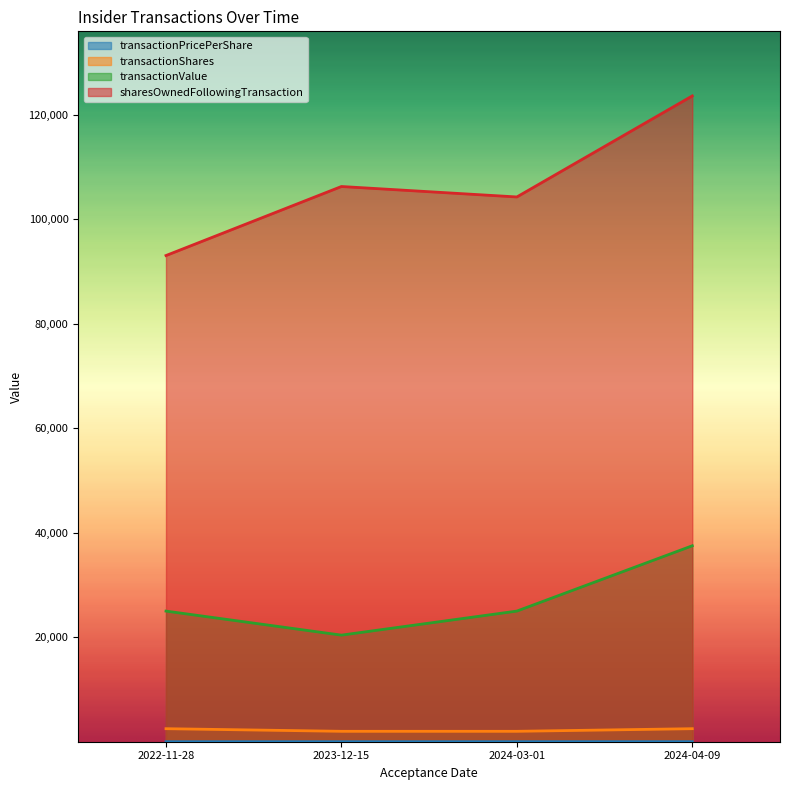

Rank the categories by sharesOwnedFollowingTransaction value from lowest to highest.

2022-11-28, 2024-03-01, 2023-12-15, 2024-04-09